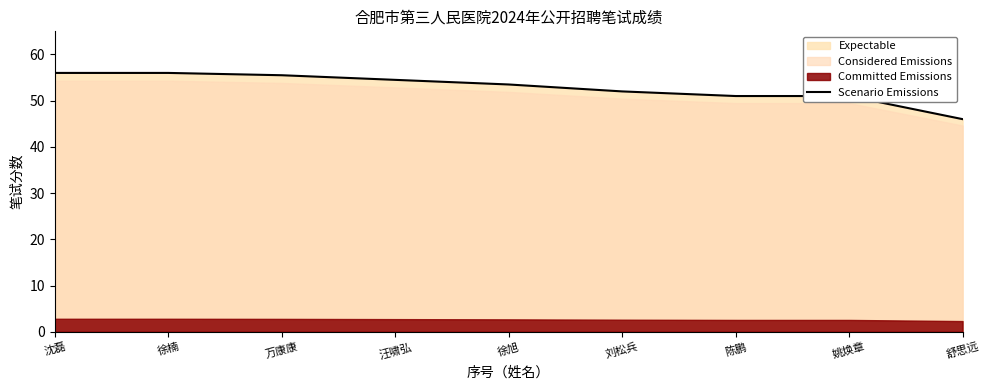

Reading left to right, transcribe all the data shown in this chart.

沈磊=56.0	徐楠=56.0	万康康=55.5	汪啸弘=54.5	徐旭=53.5	刘松兵=52.0	陈鹏=51.0	姚焕章=51.0	舒思远=46.0